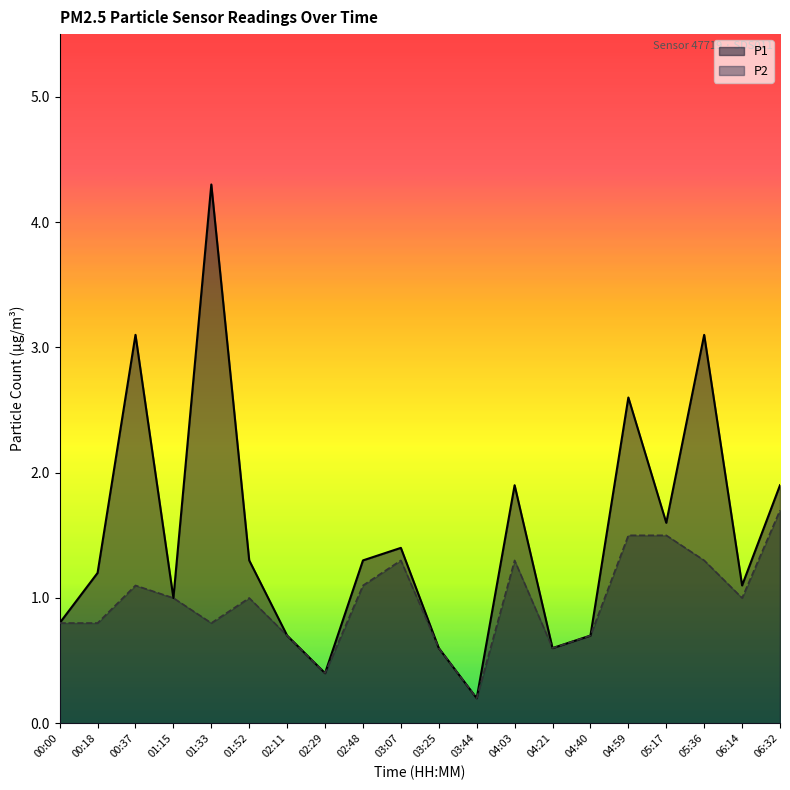

True or false: P1 and P2 intersect in this chart.

False